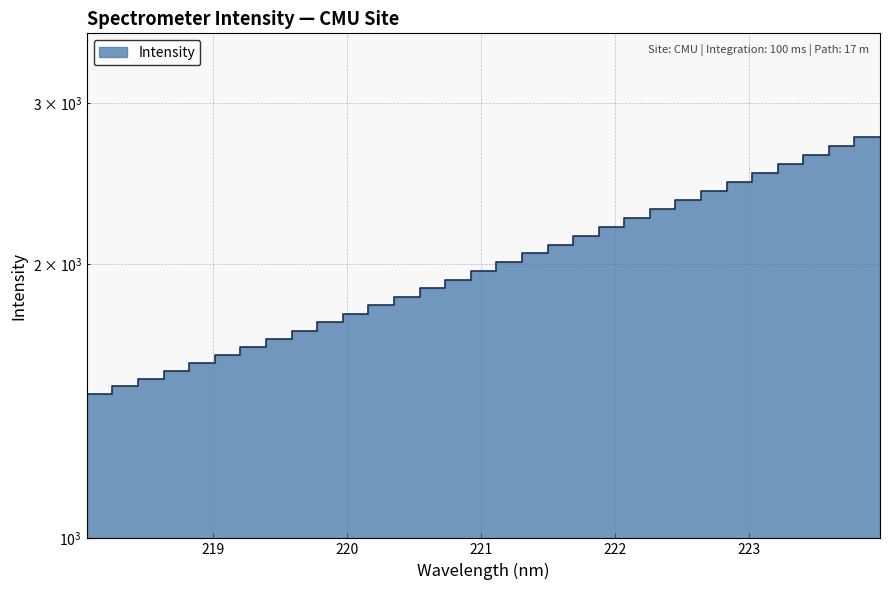

What position from the left is 219.3979?

8